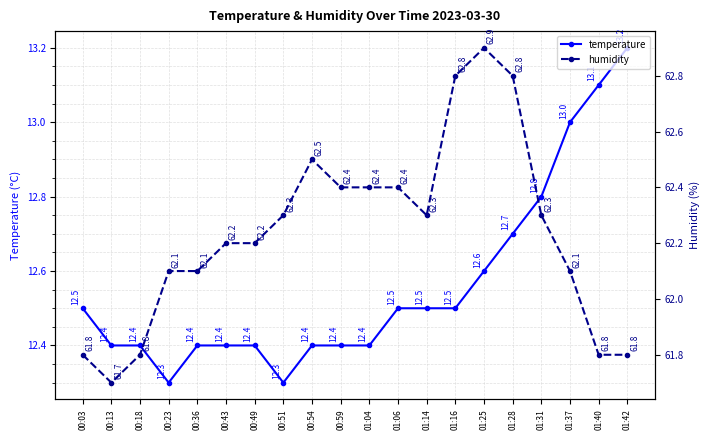

In humidity, how many points are lower than both neighbors (excluding endpoints)?

2